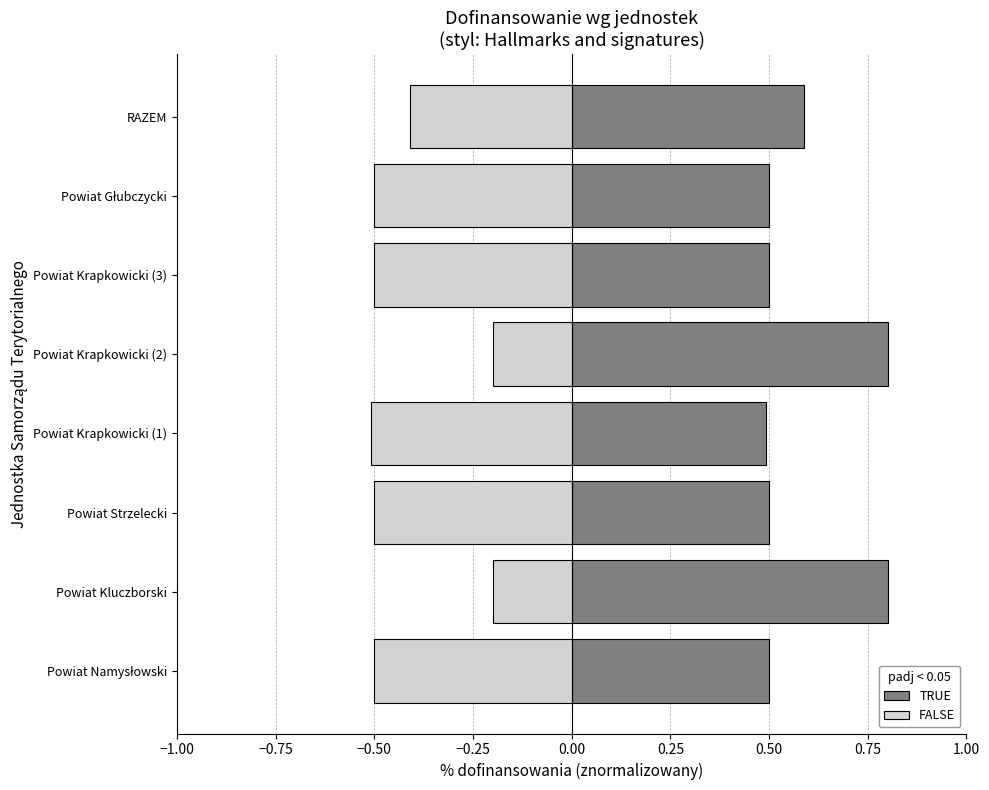

What is the maximum value shown in the chart?

0.8